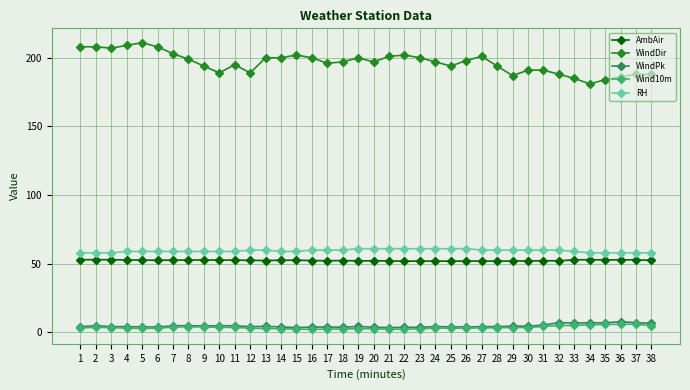

What is the sum of all WindPk values?

182.9